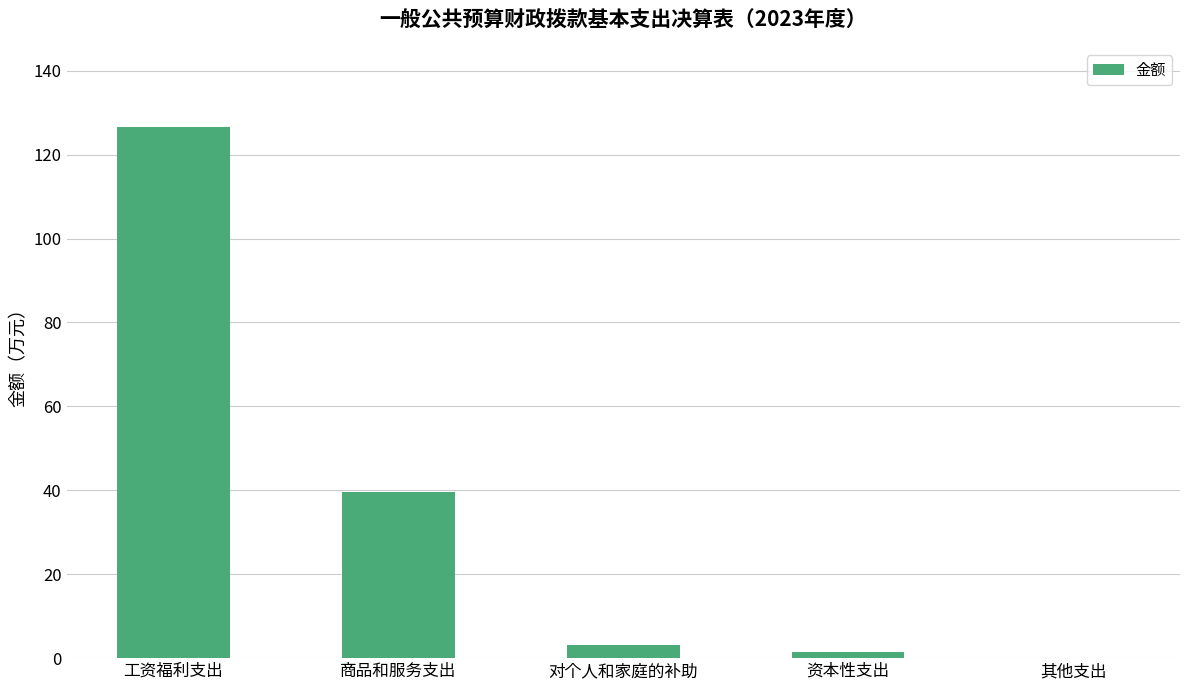

How many series are shown in this chart?

1